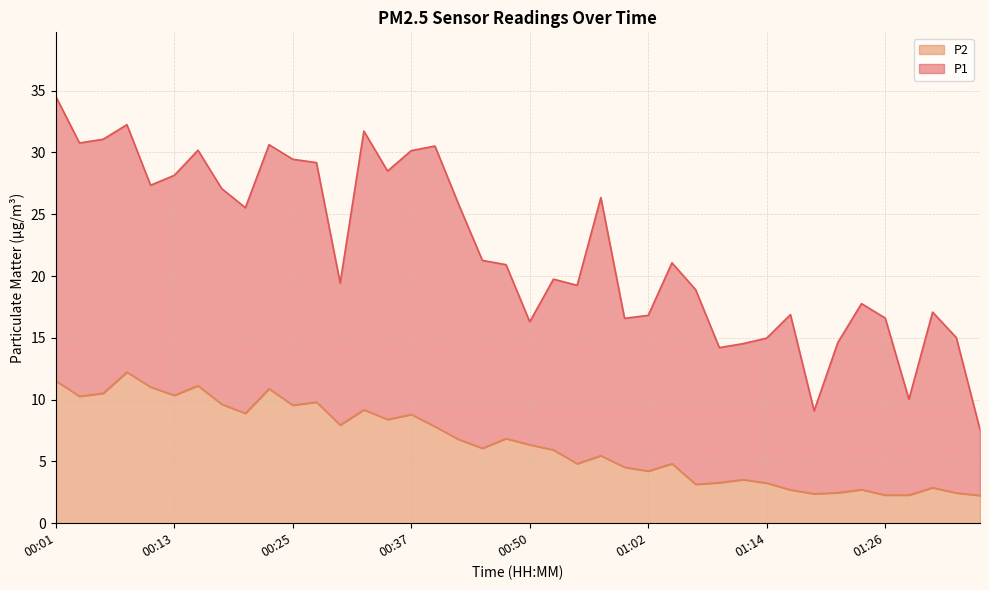

Where is the data nearest to the value 7?

00:47